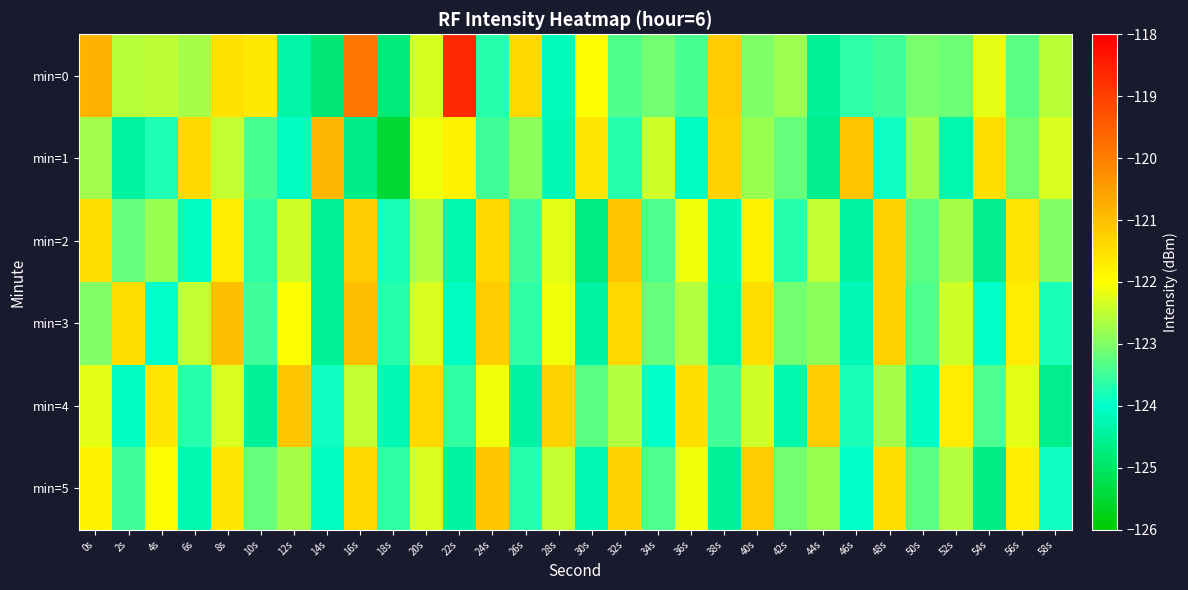

At which category is the sum across all series the highest?

16s